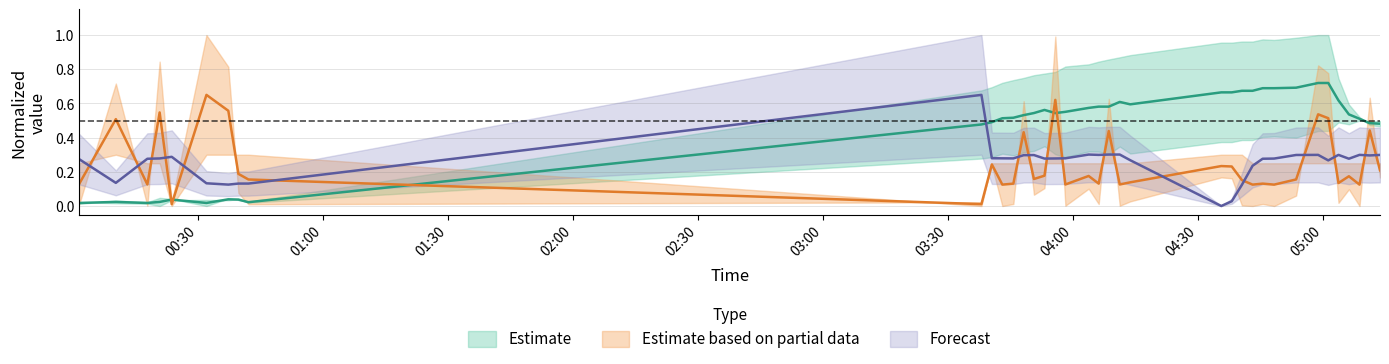

How many interior local peaks does the Samples series have?

8